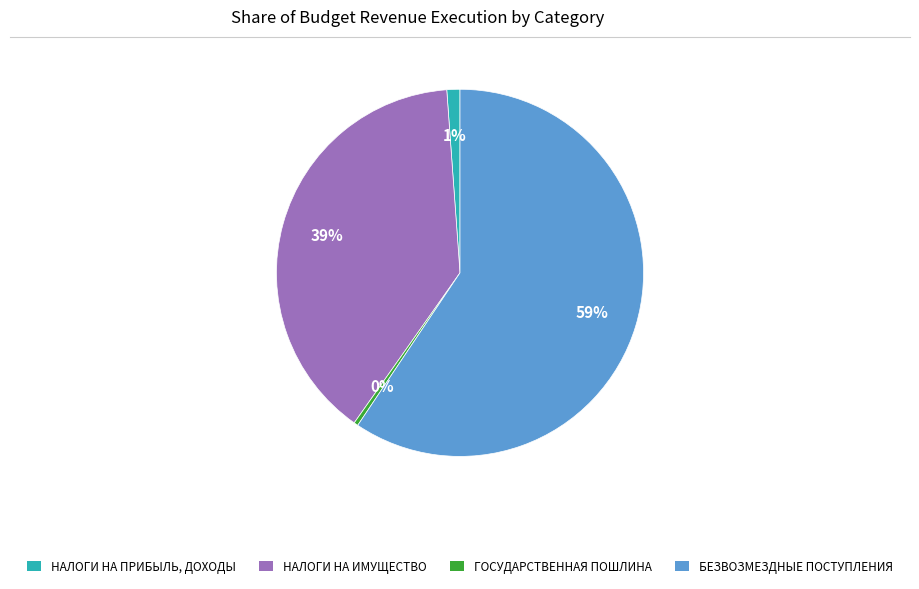

Is there a majority slice in this chart?

Yes